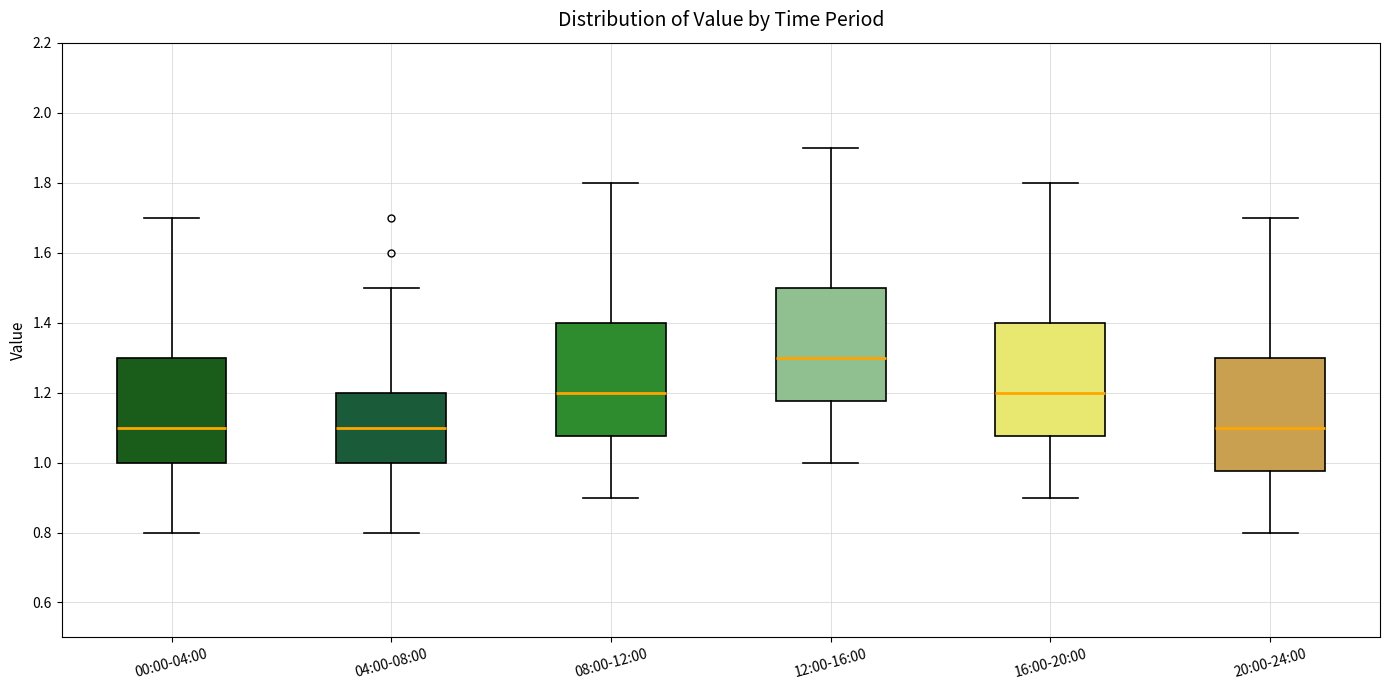

Where does the upper whisker of the box for 08:00-12:00 end on the y-axis? The values are not printed on the chart, so give them approximately, as read against the axis.

1.80